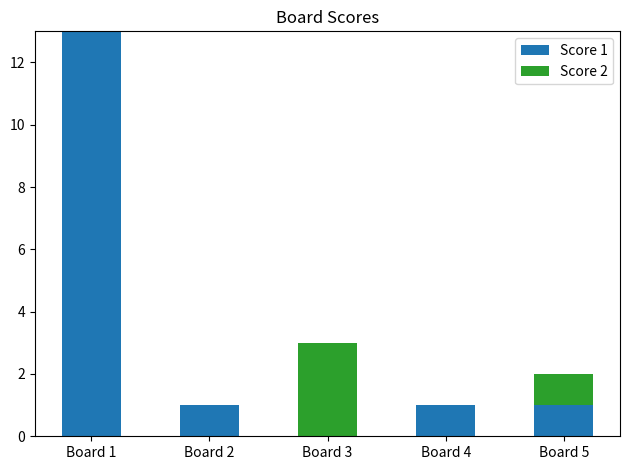

At which category is the sum across all series the highest?

Board 1